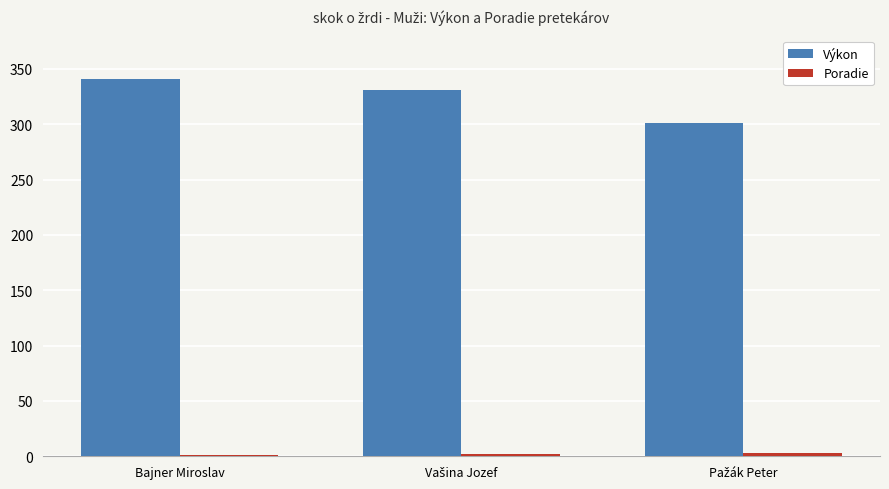

How many groups of bars are there?

3